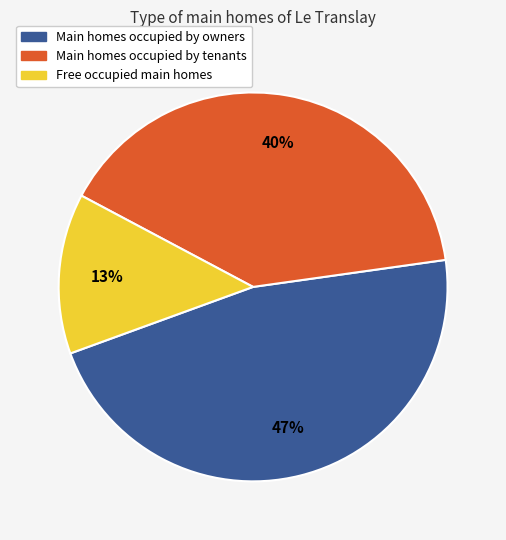

Which slice is the largest?

Main homes occupied by owners